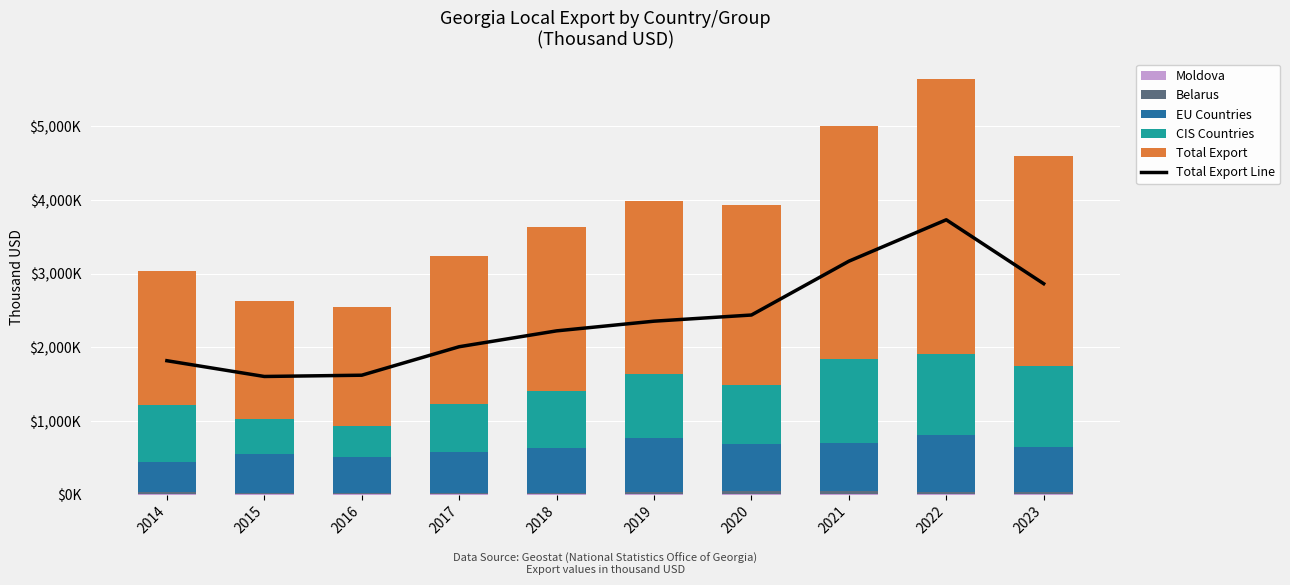

How many values in the EU Countries series exceed 611862?

5